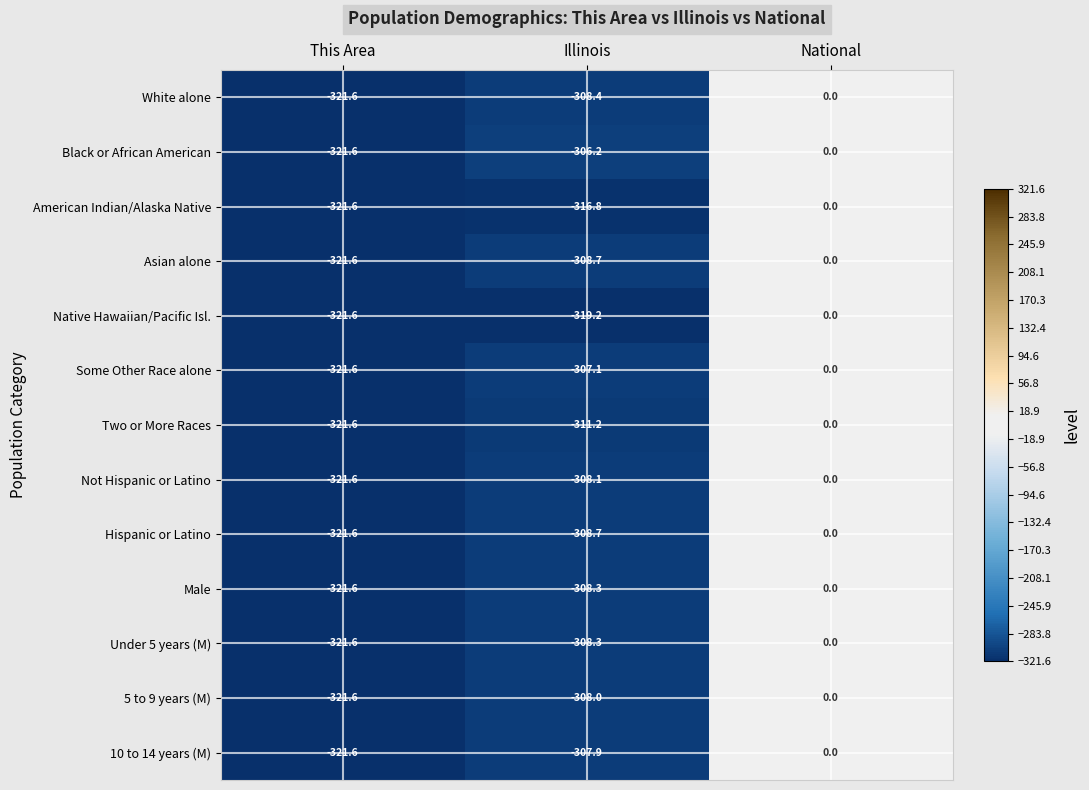

List the labels in order of Two or More Races value, smallest first.

This Area, Illinois, National